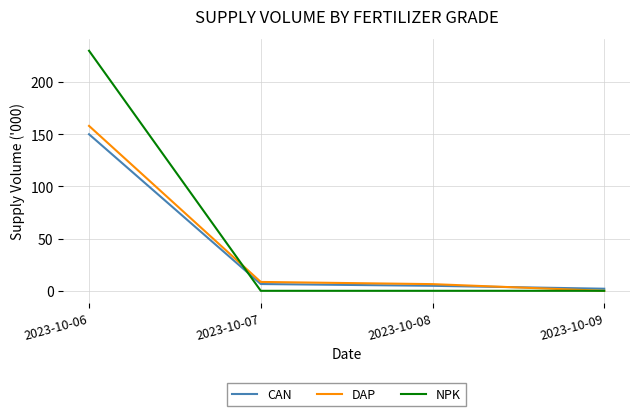

True or false: DAP has more than 2 interior local peaks.

False